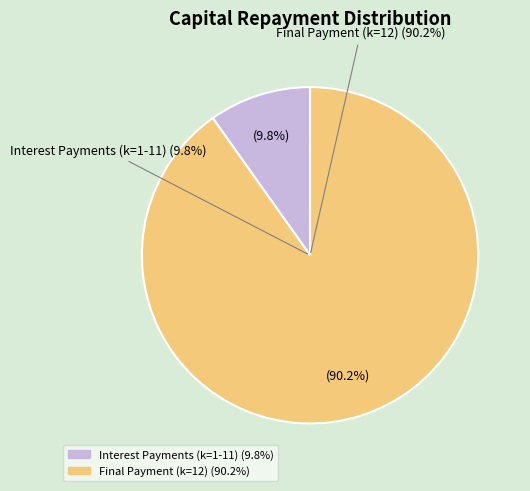

Is there a majority slice in this chart?

Yes